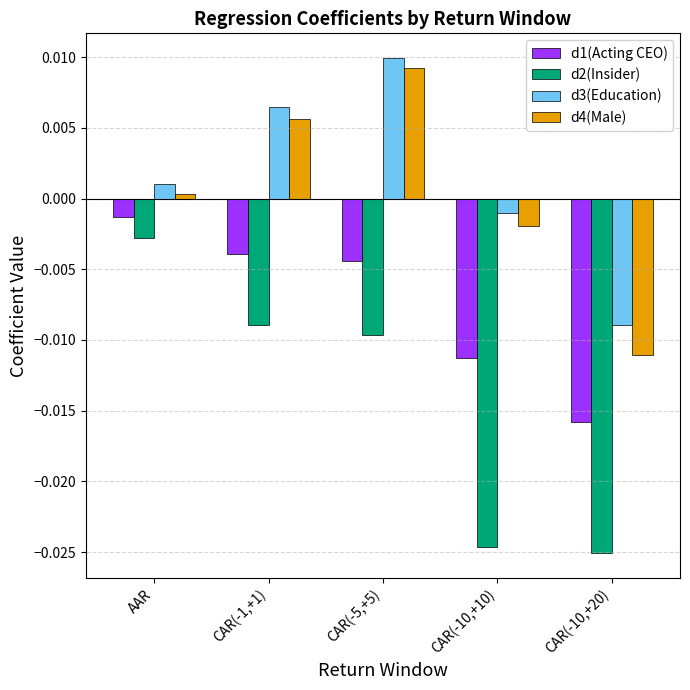

List the series in order of their peak value, lowest first.

d2(Insider), d1(Acting CEO), d4(Male), d3(Education)